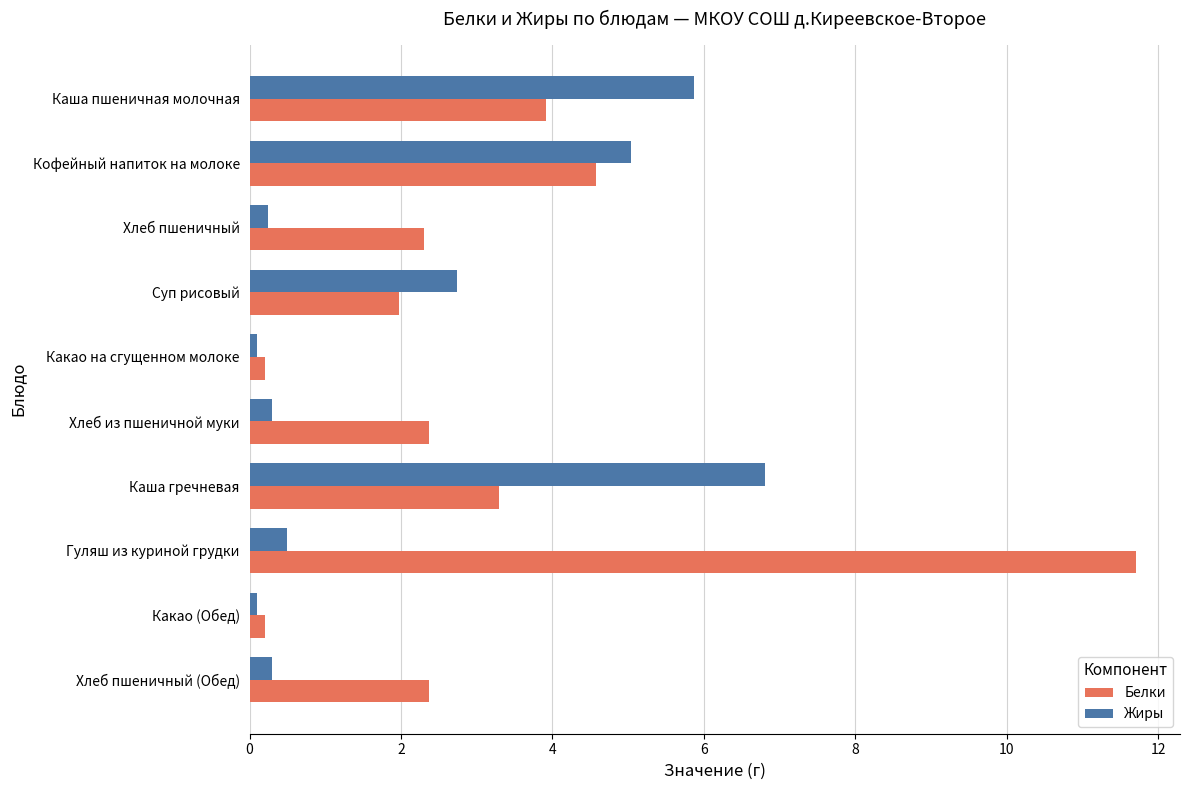

What is the lowest value of the Жиры series?

0.1